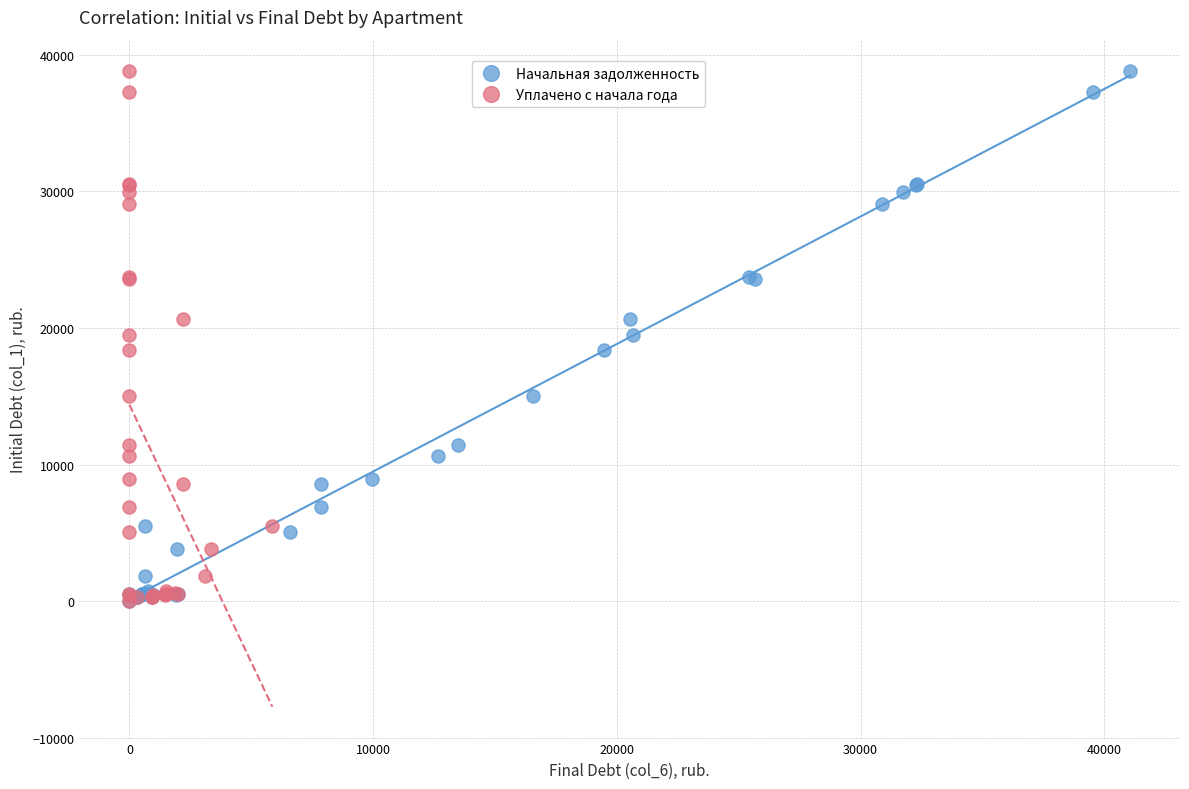

What are all the series names shown in the legend?

Начальная задолженность, Уплачено с начала года